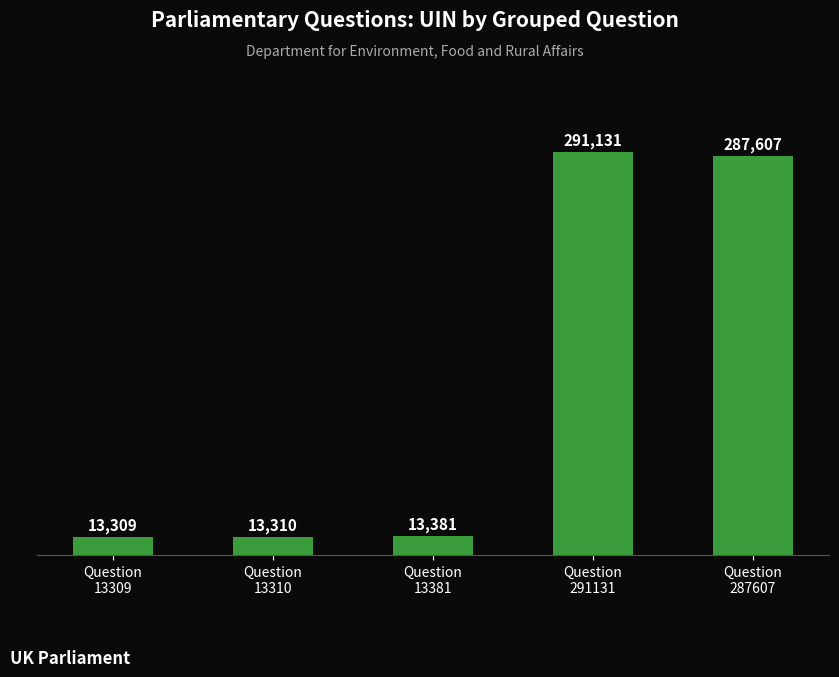

Reading left to right, transcribe all the data shown in this chart.

Question
13309=13309	Question
13310=13310	Question
13381=13381	Question
291131=291131	Question
287607=287607